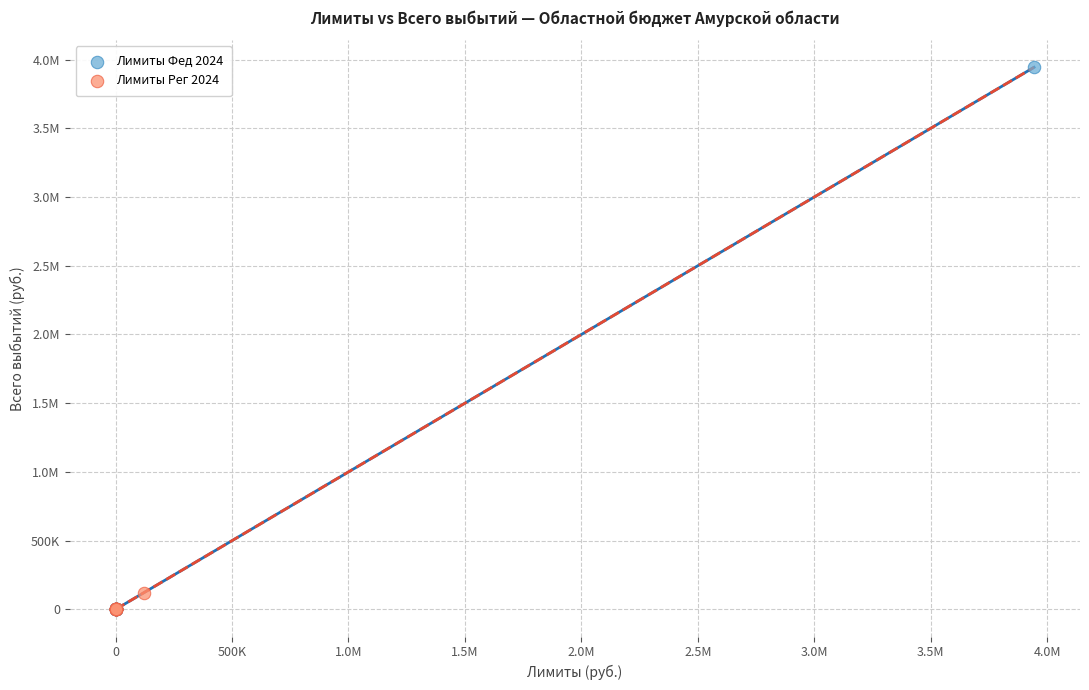

What are all the series names shown in the legend?

Лимиты Фед 2024, Лимиты Рег 2024